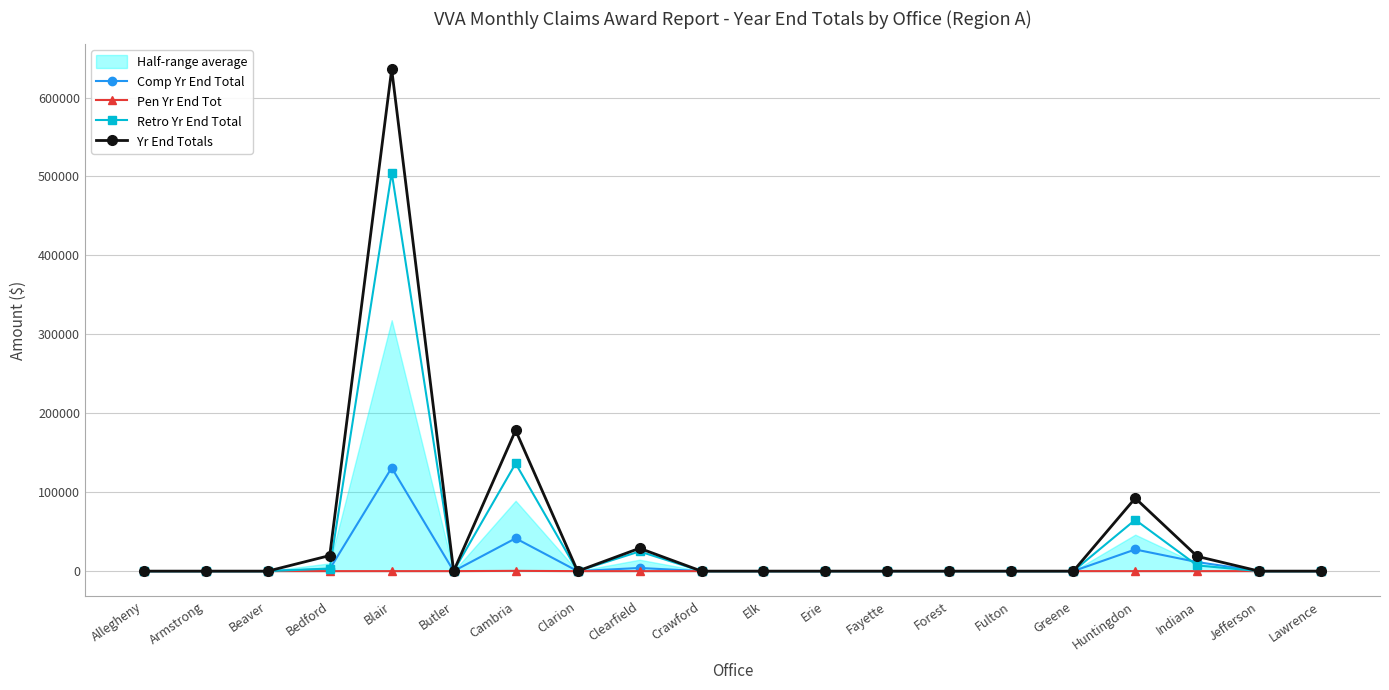

What value does the Comp Yr End Total series have at Huntingdon?

27452